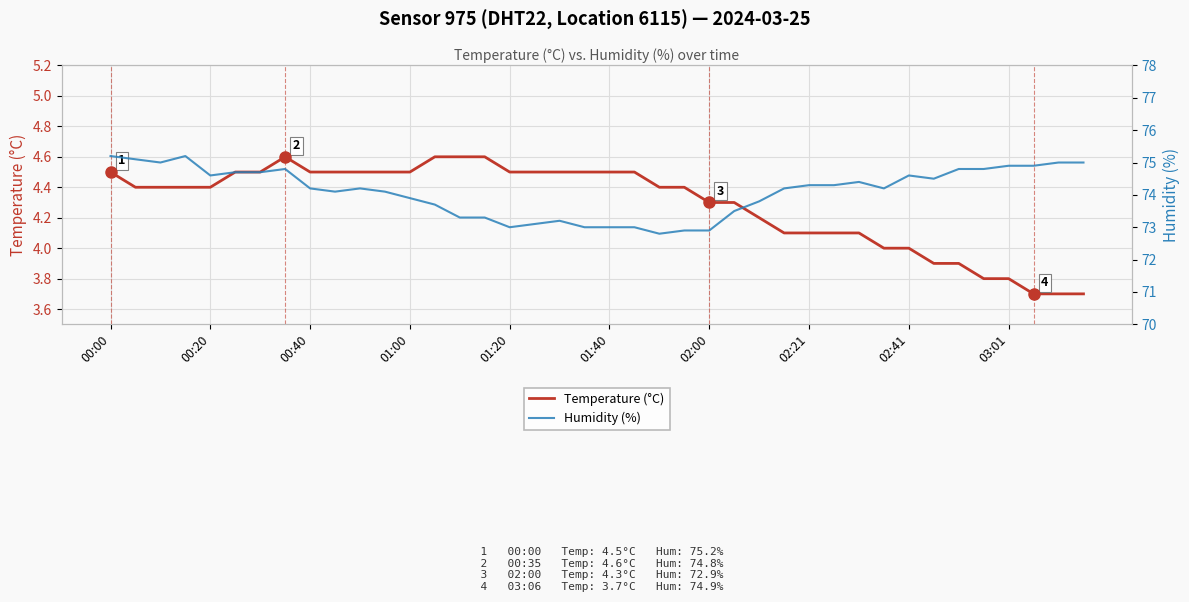

What is the minimum value for Temperature (°C)?

3.7